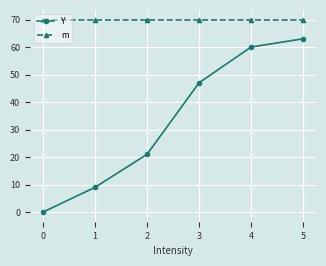

What is the maximum value for m?

70